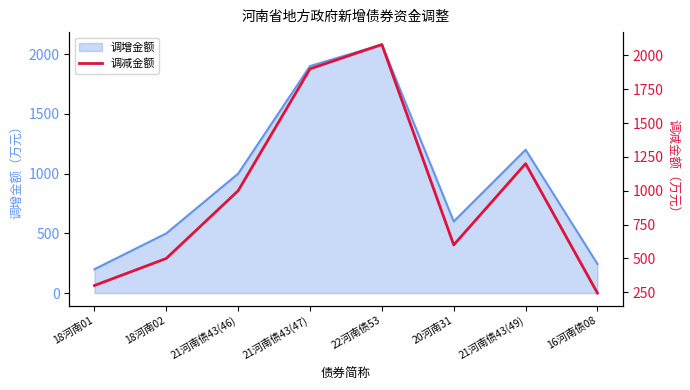

Does the chart have visible grid lines?

No